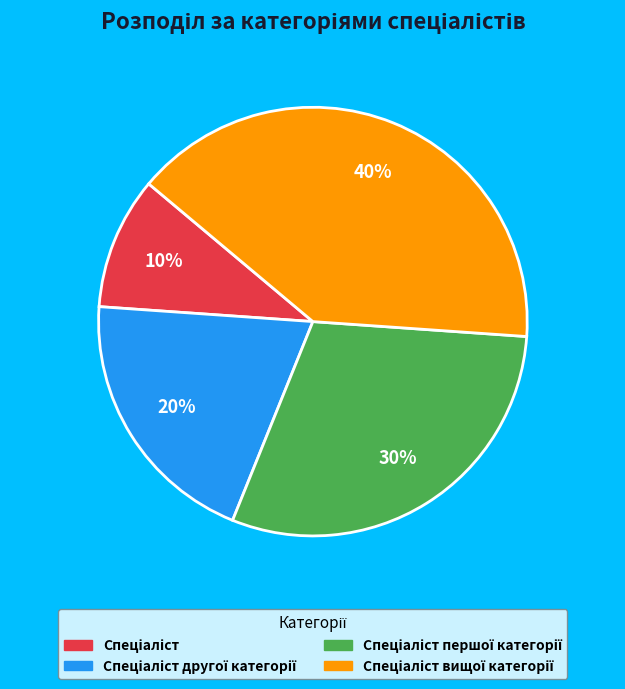

To the nearest percent, what is the average slice percentage?

25%